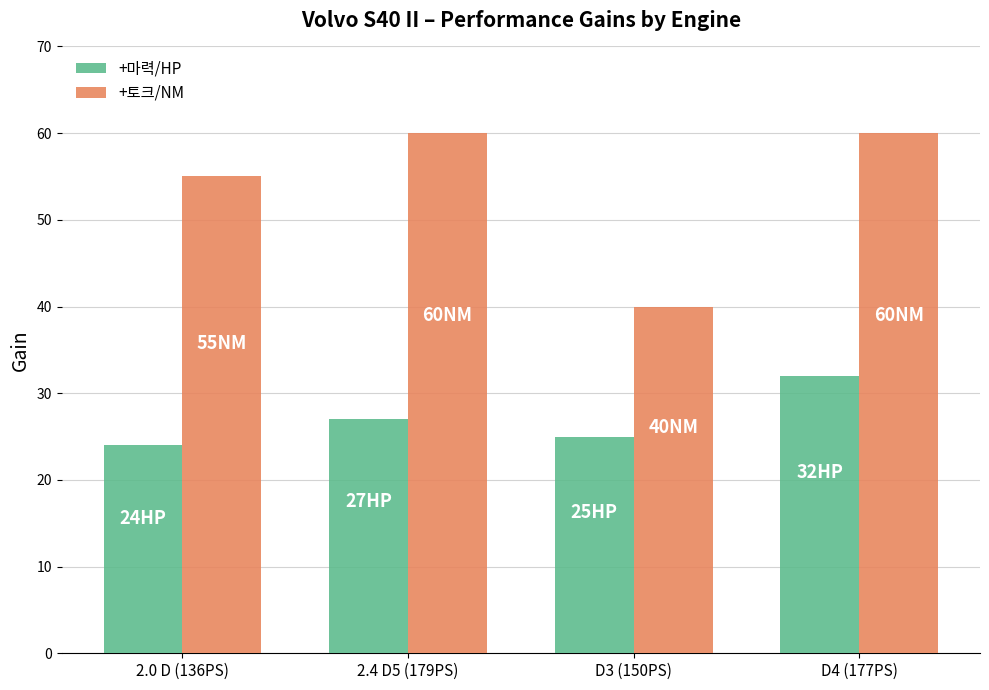

Reading right to left, extract all data points from this chart.

+마력/HP: D4 (177PS)=32	D3 (150PS)=25	2.4 D5 (179PS)=27	2.0 D (136PS)=24
+토크/NM: D4 (177PS)=60	D3 (150PS)=40	2.4 D5 (179PS)=60	2.0 D (136PS)=55